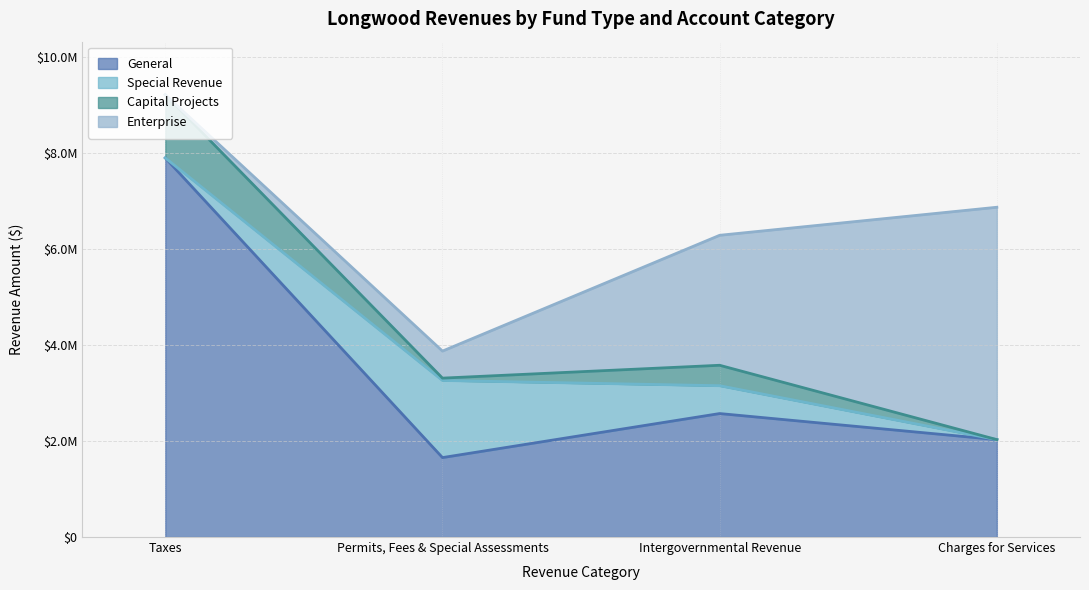

Rank the categories by Special Revenue value from lowest to highest.

Taxes, Charges for Services, Intergovernmental Revenue, Permits, Fees & Special Assessments